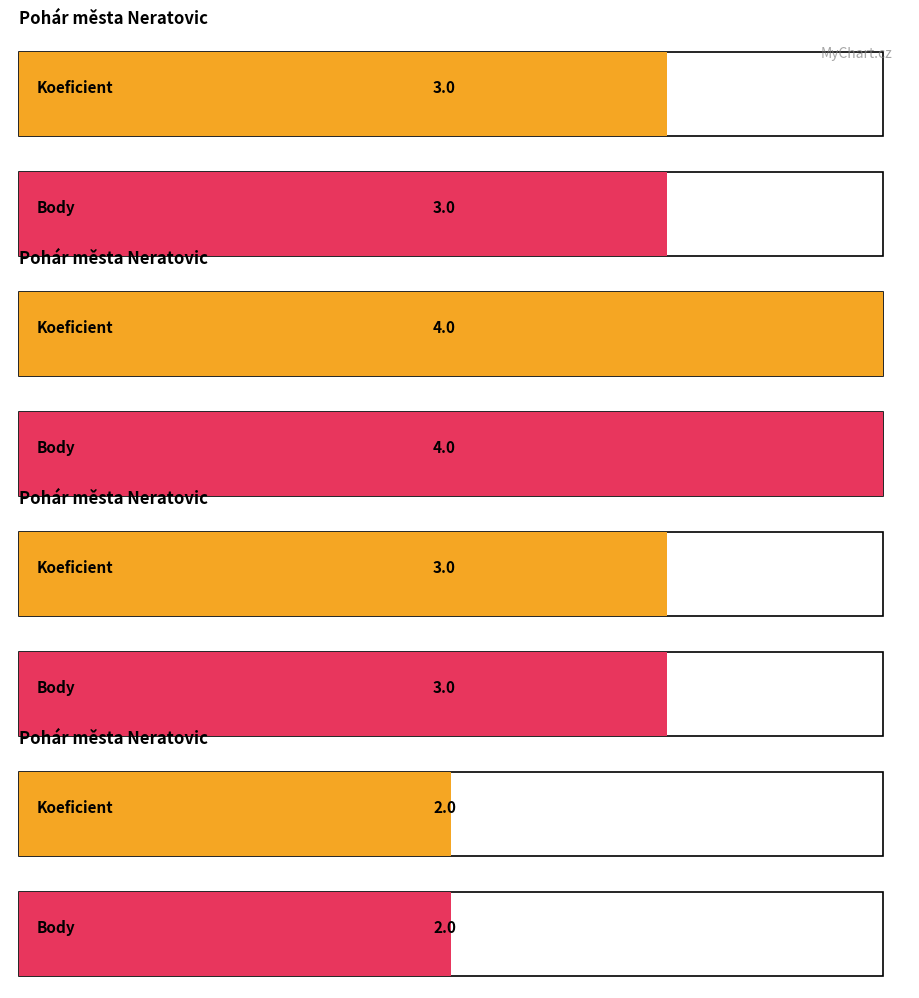

Is it true that Body equals 4 at 9.Memoriál Josefa Šenkýře?

False